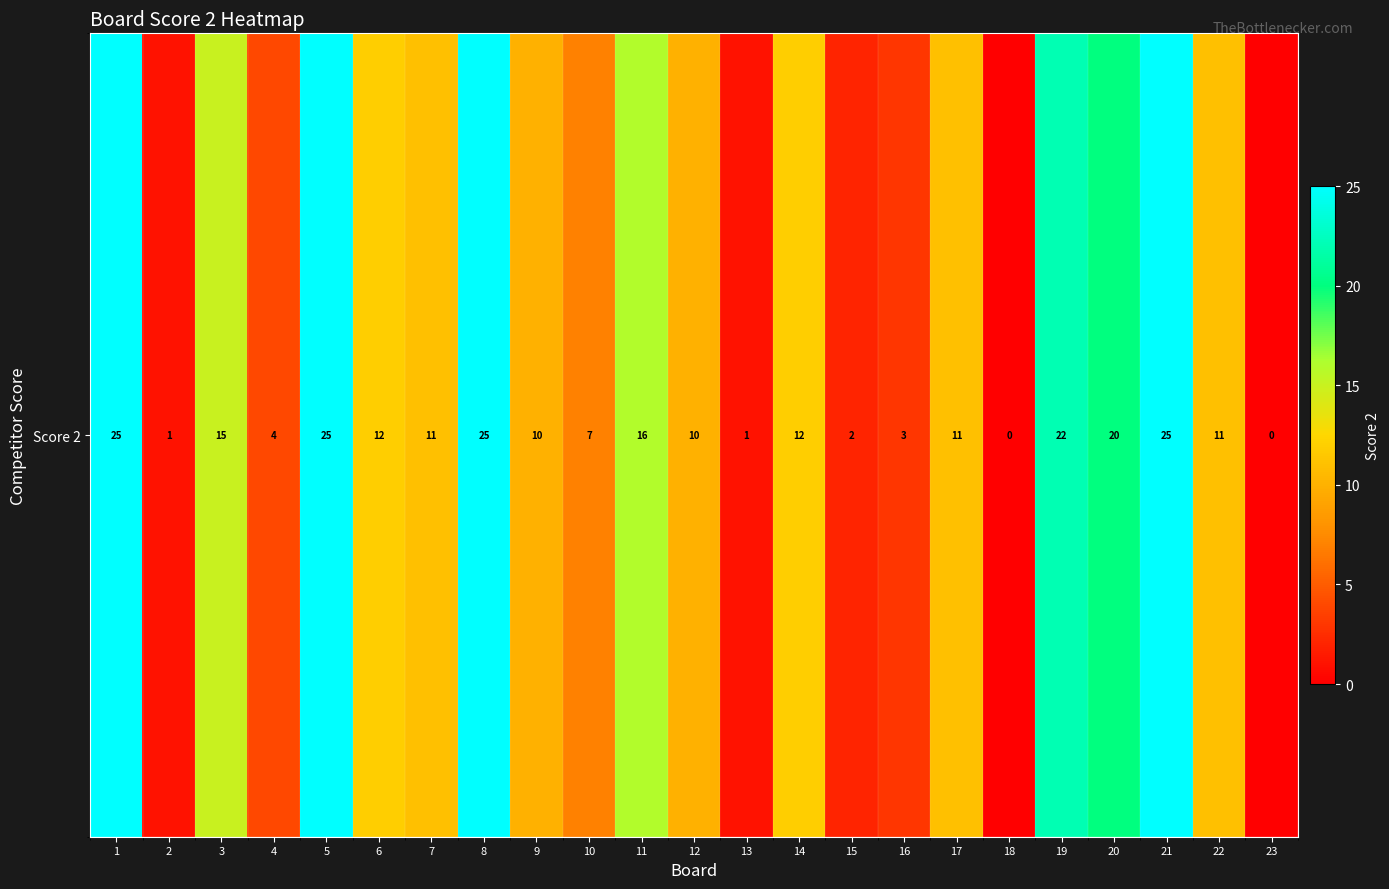

What is the average value?

12